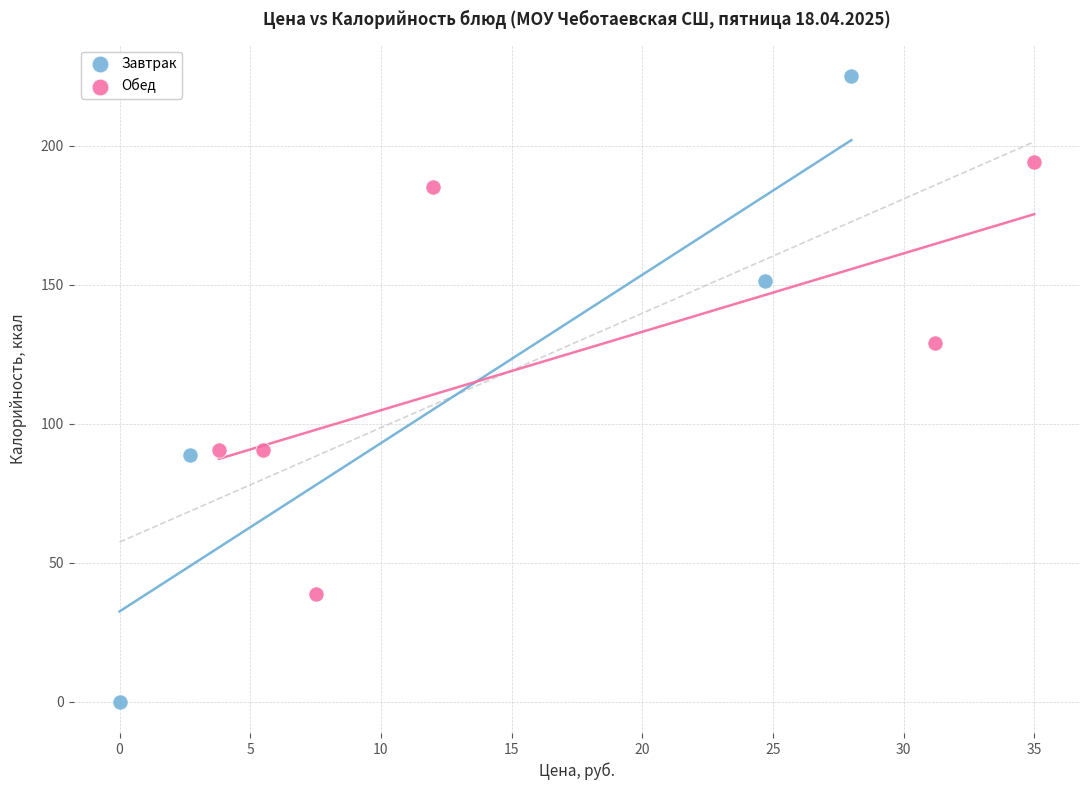

Which series reaches the maximum Y coordinate?

Завтрак